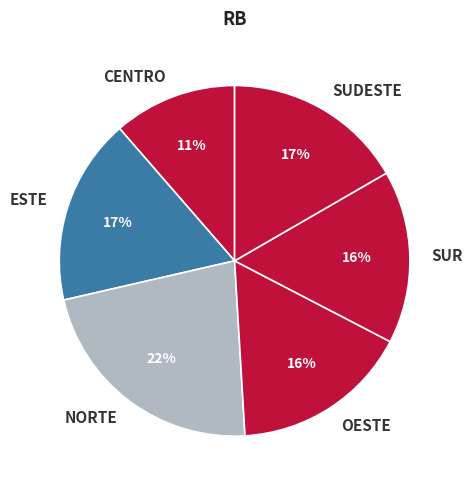

The NORTE slice represents 22% of the pie. True or false?

True